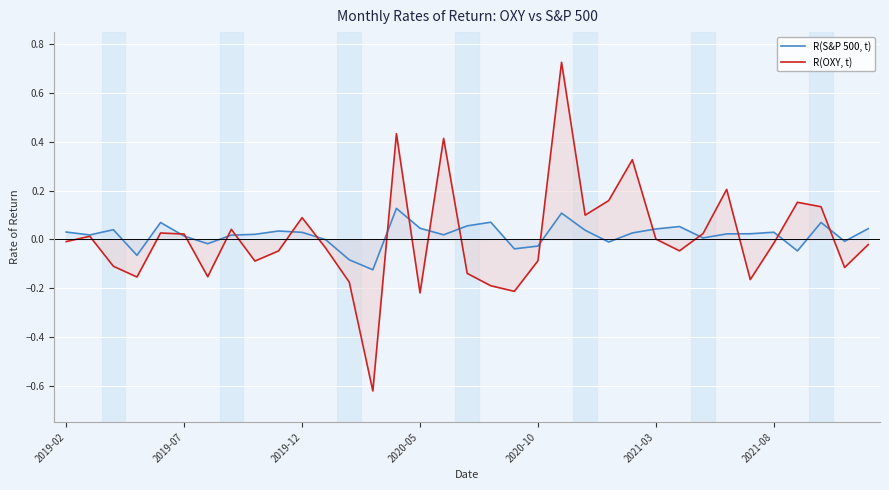

How many lines are shown in the chart?

2